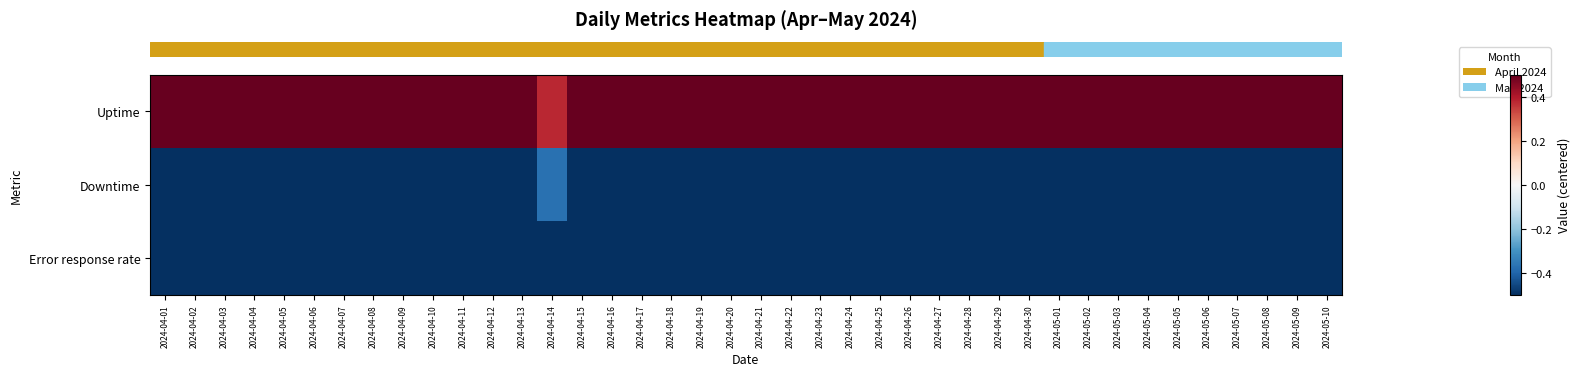

At how many categories does at least one series exceed 0?

40